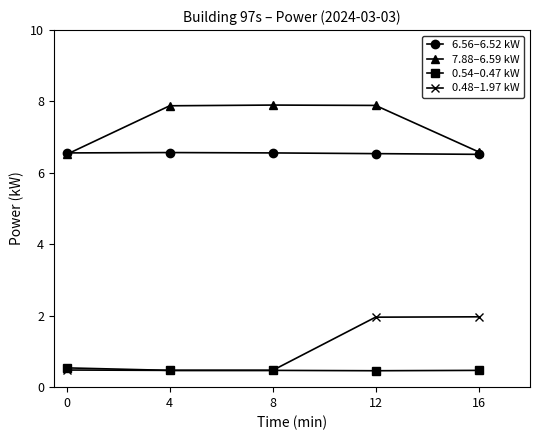

What is the difference between the highest and lowest values at 12?

7.4